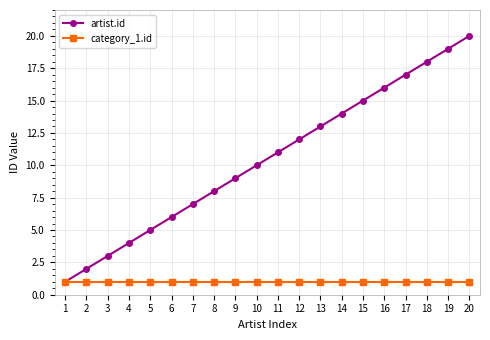

The artist.id series shows 1 at 2. True or false?

False